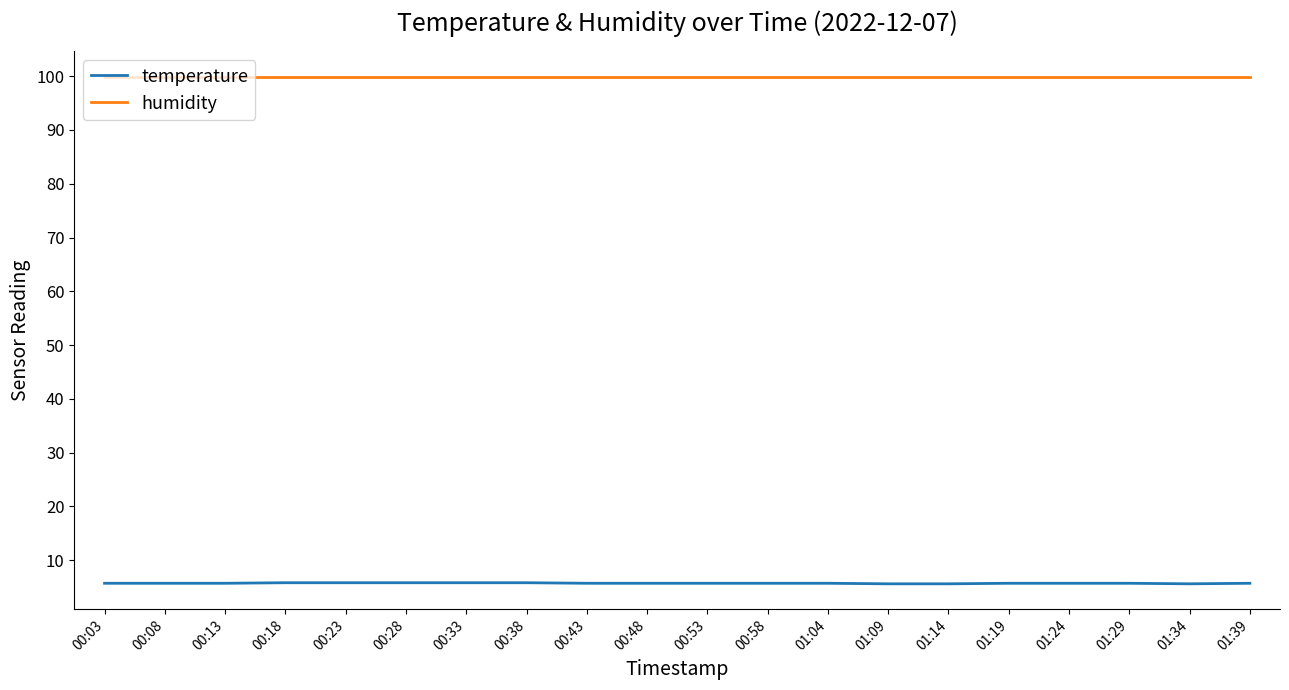

What is the highest value of the humidity series?

99.9